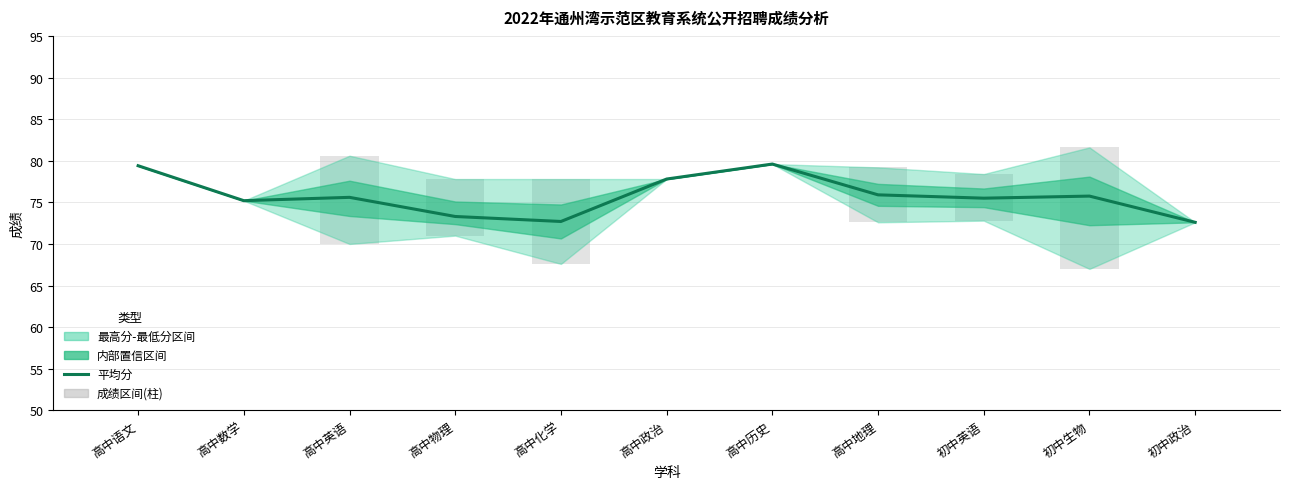

What is the difference between the 成绩区间(柱) values at 高中化学 and 高中物理?

3.4